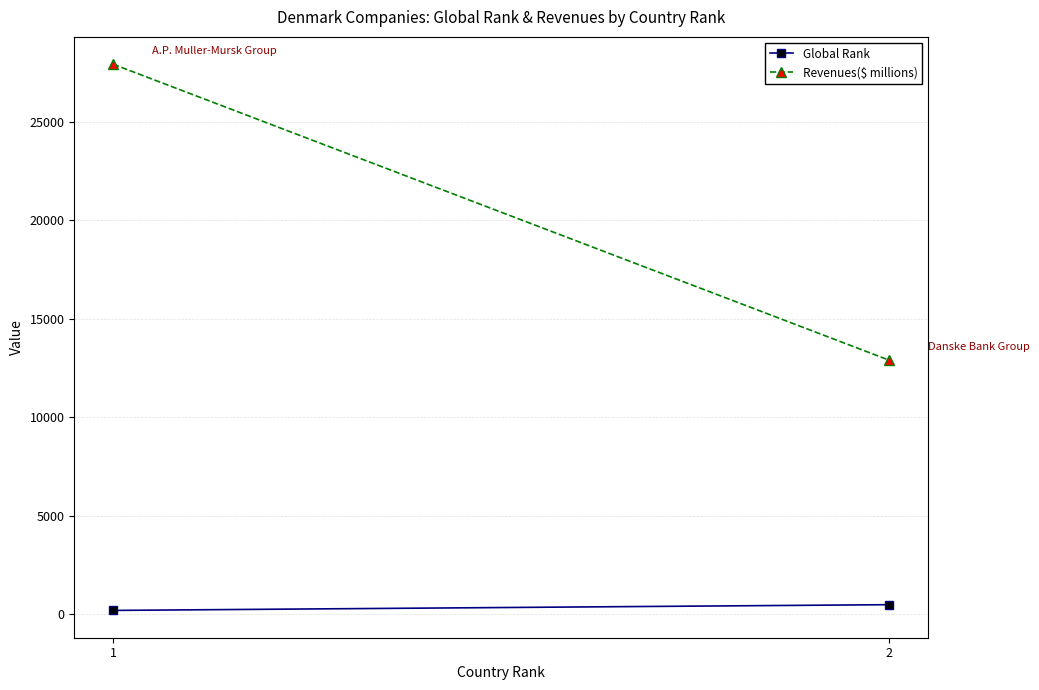

Is this an area chart (filled region under the line)?

No